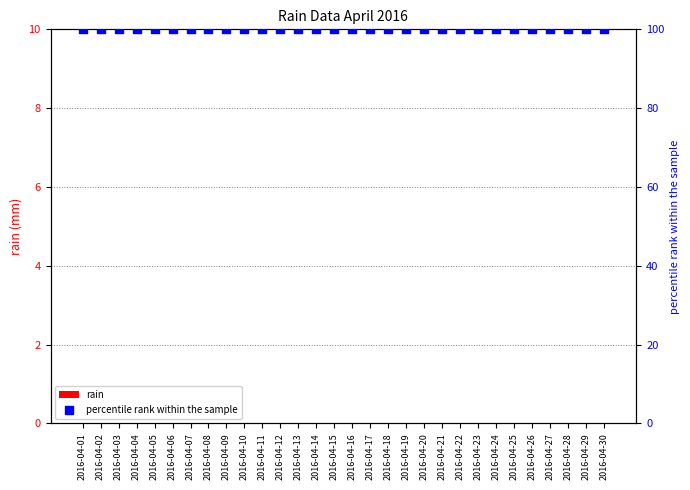

What is the total value across all series at 2016-04-15?

100